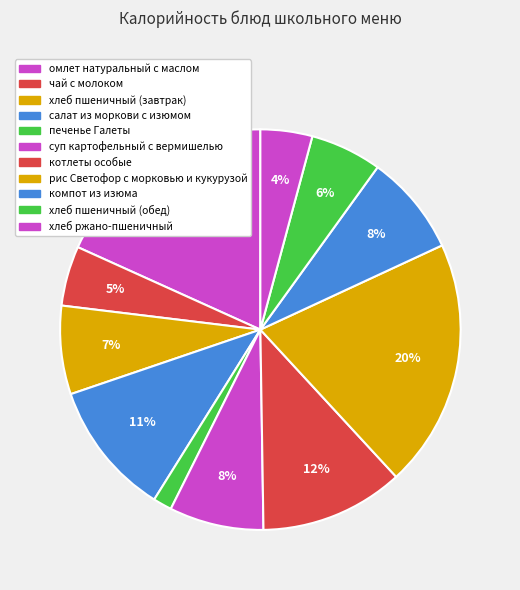

What percentage is the хлеб пшеничный (завтрак) slice, to the nearest percent?

7%